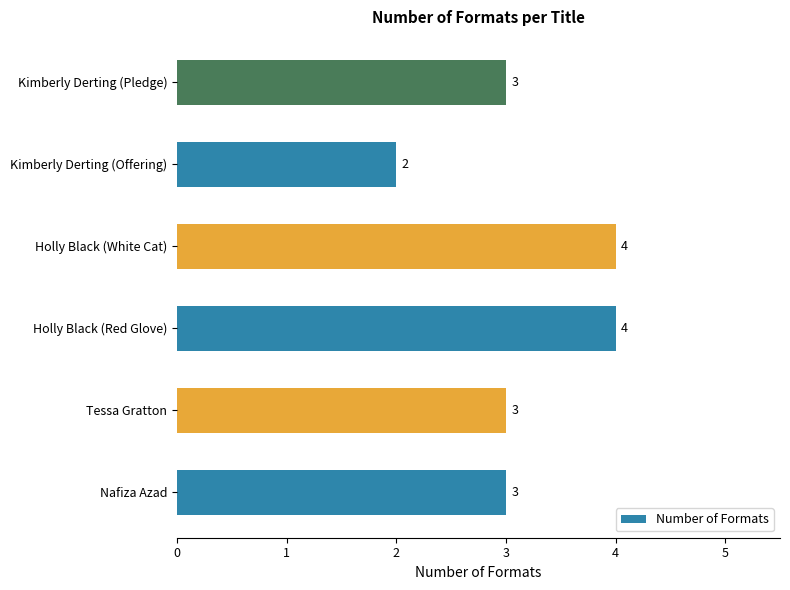

Reading bottom to top, what are all the values shown in this chart?

3	3	4	4	2	3